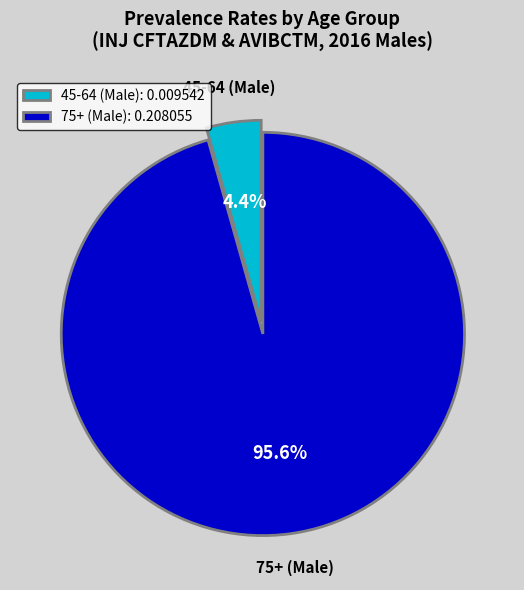

Which slice is the largest?

75+ (Male)